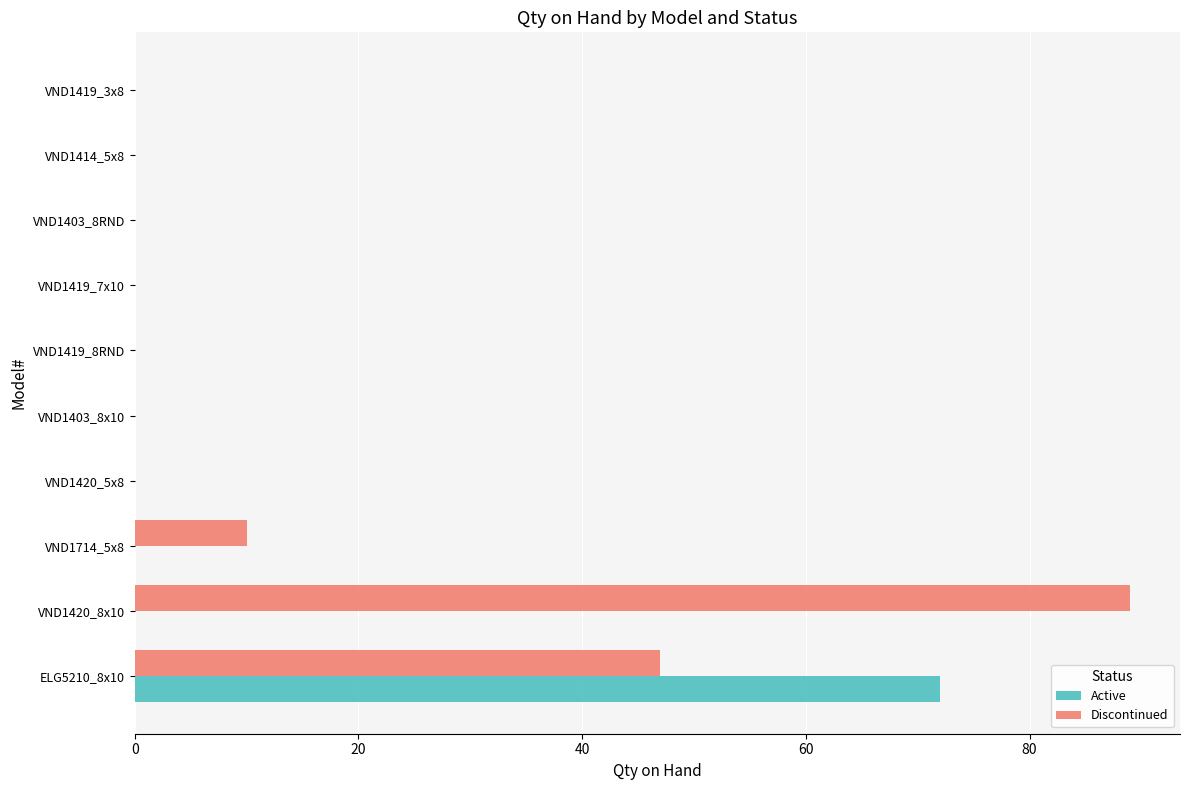

Between VND1714_5x8 and VND1419_3x8, which series saw the biggest shift?

Discontinued